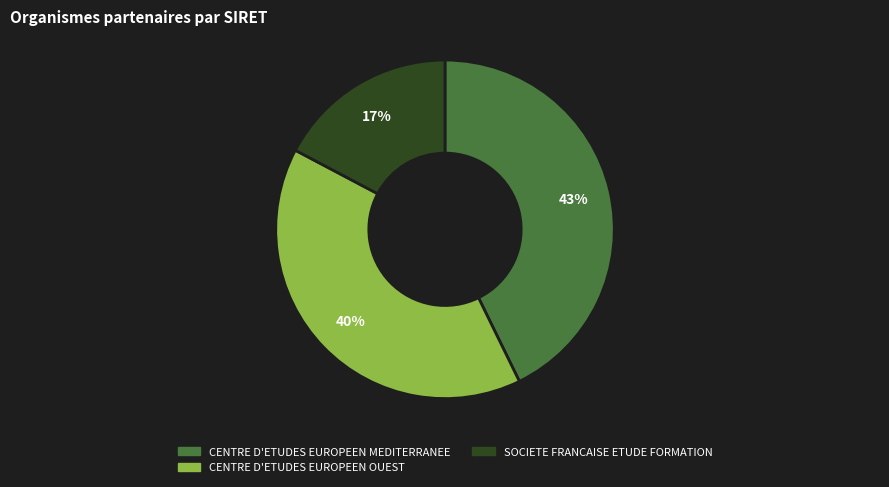

What percentage is the CENTRE D'ETUDES EUROPEEN MEDITERRANEE slice, to the nearest percent?

43%